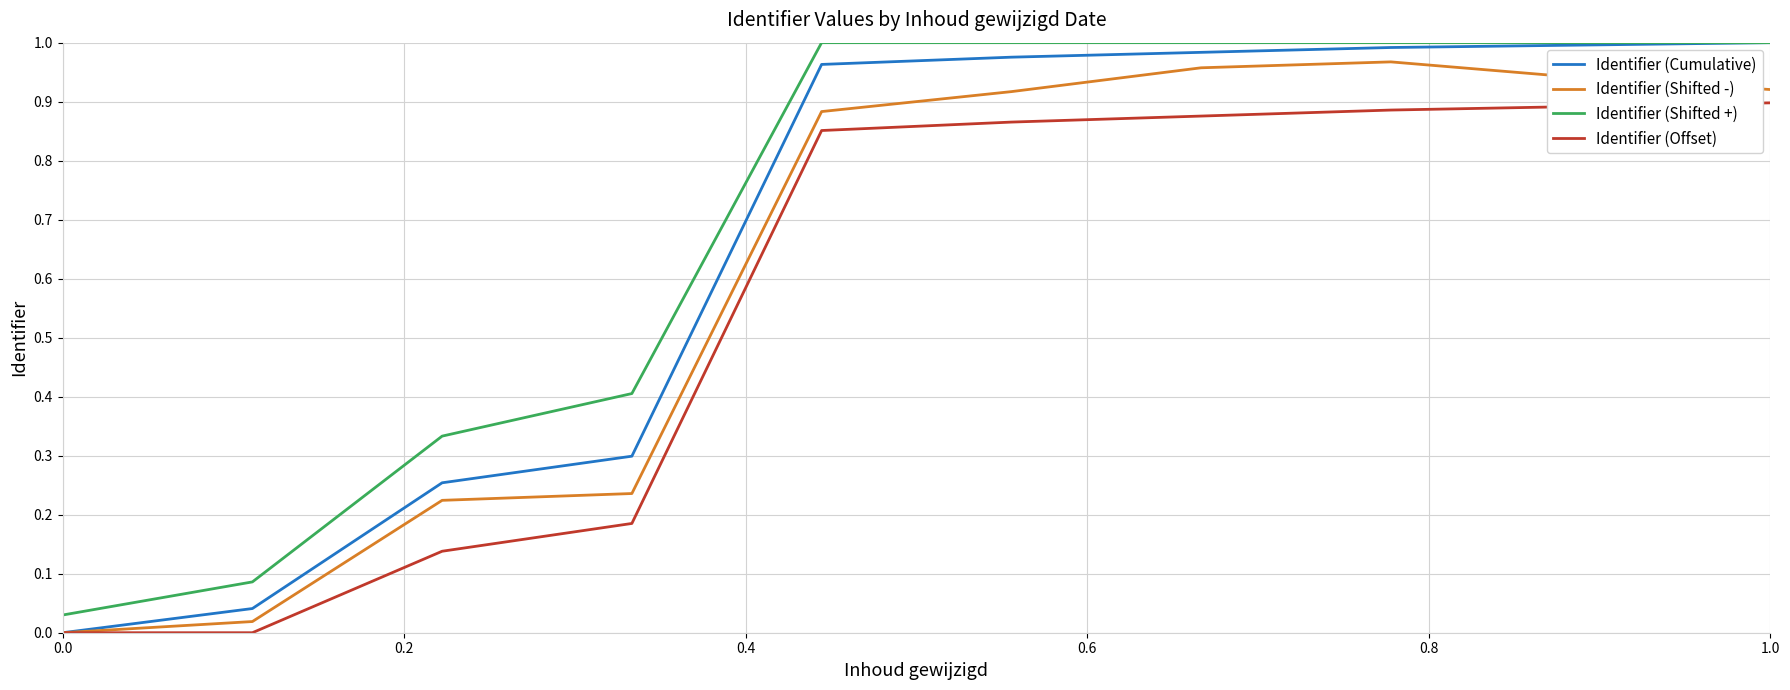

Rank the series by their average value, from lowest to highest.

Identifier (Offset), Identifier (Shifted -), Identifier (Cumulative), Identifier (Shifted +)